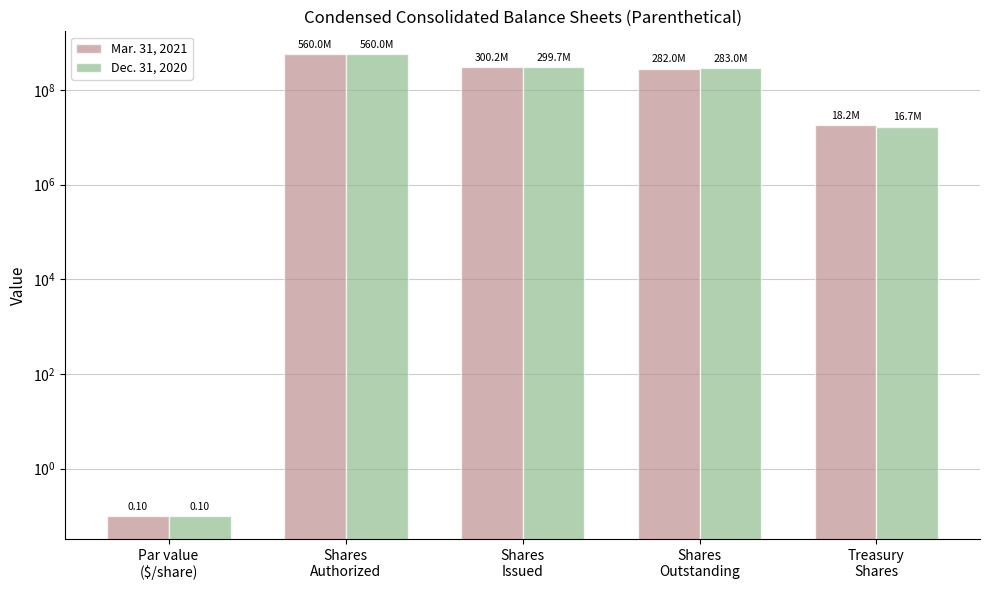

Which series has the largest range (max minus min)?

Mar. 31, 2021